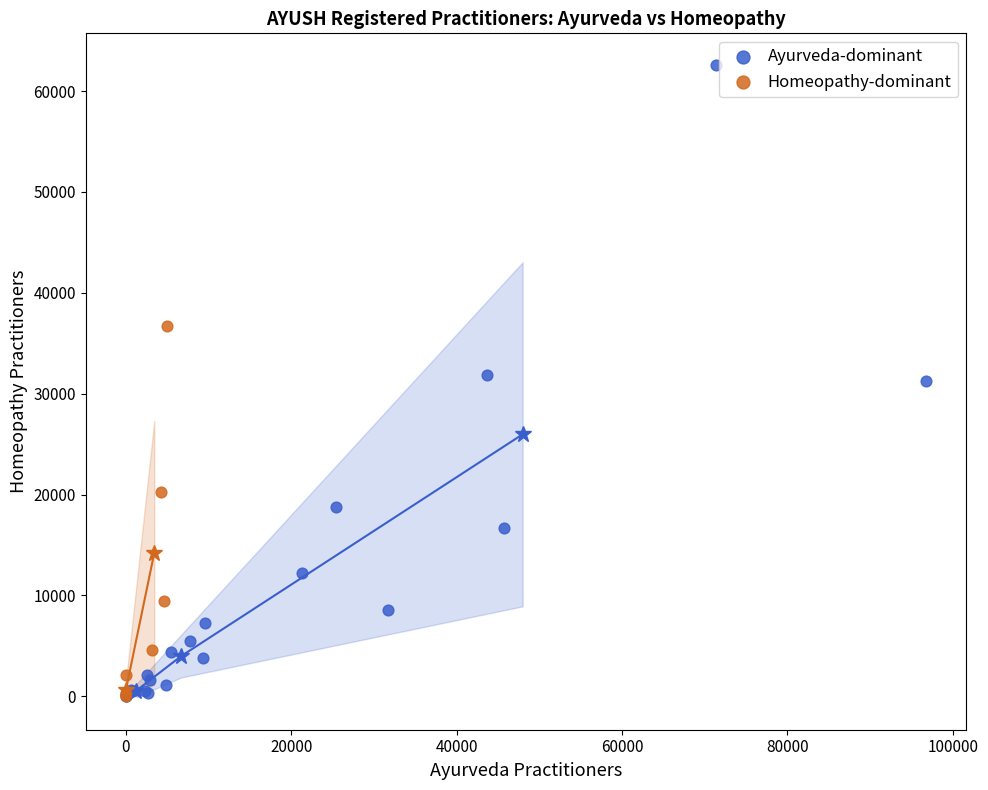

Which series reaches the maximum Y coordinate?

Ayurveda-dominant